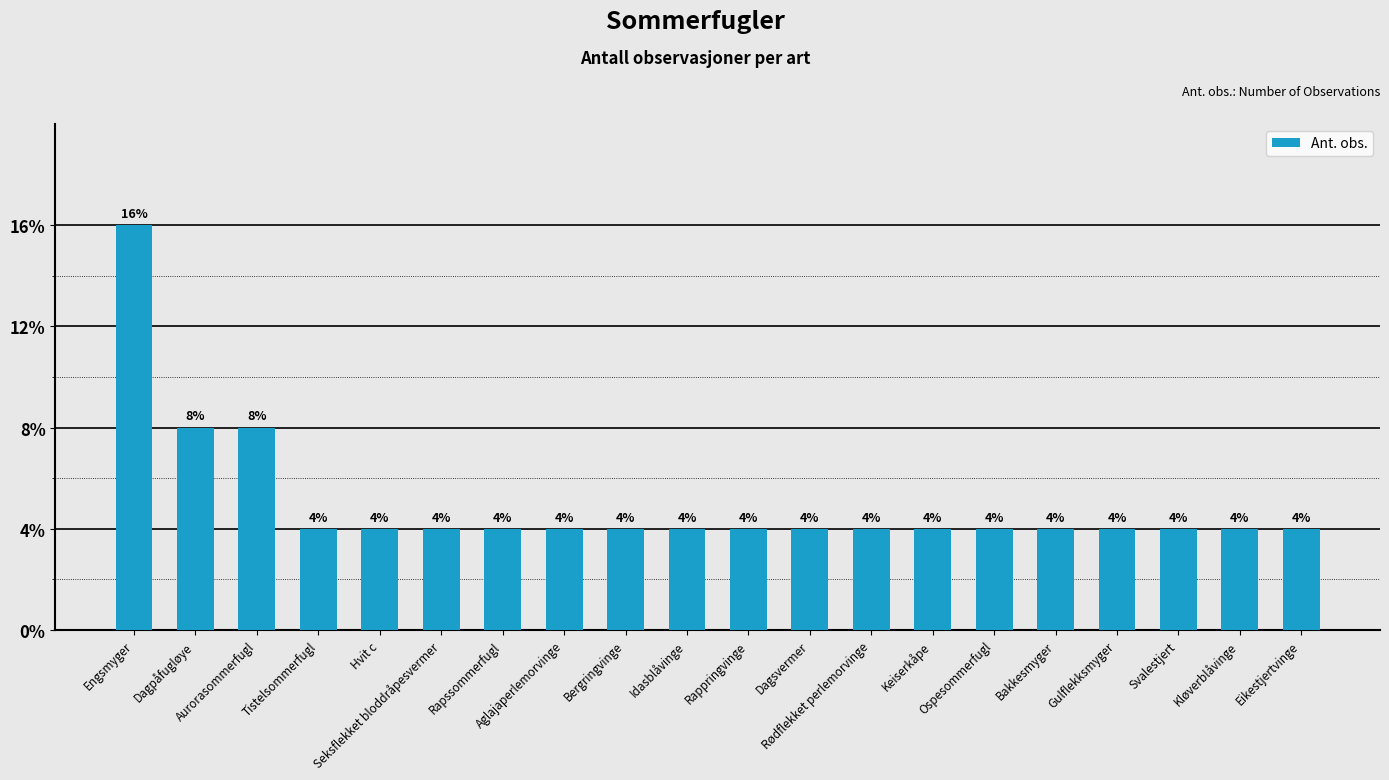

How many series are shown in this chart?

1